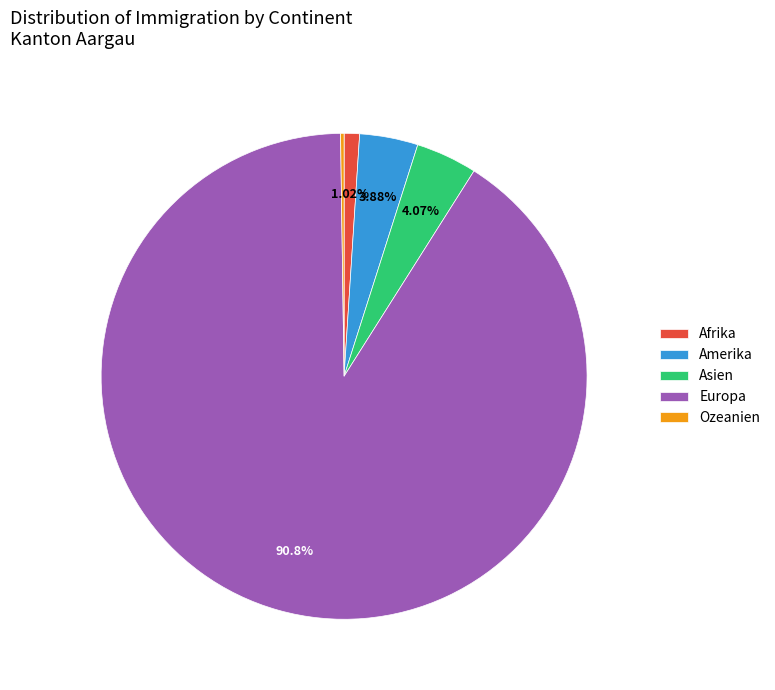

Which slice represents more than half of the pie?

Europa